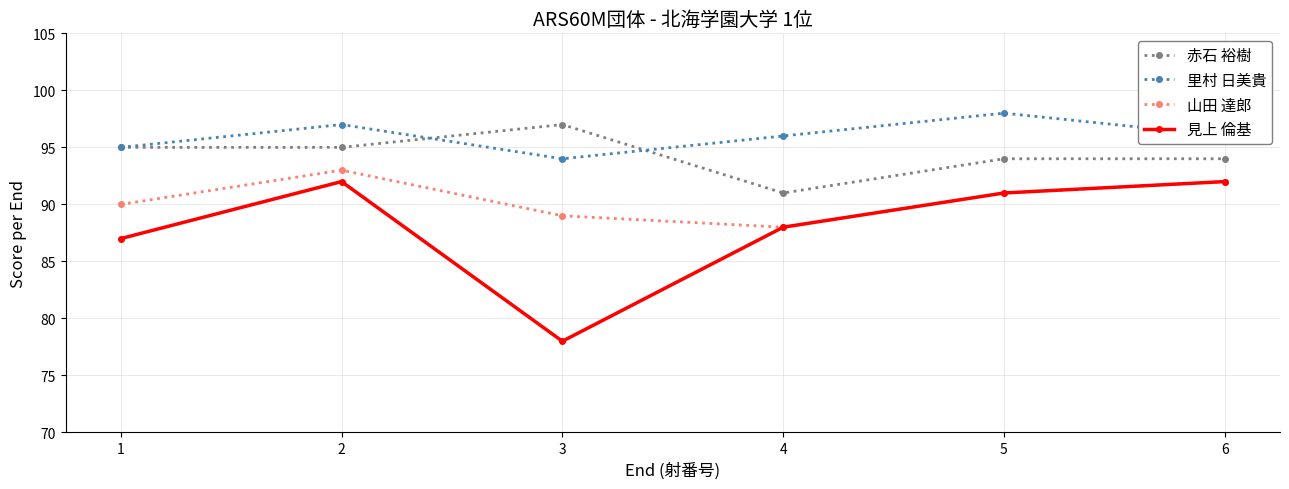

How many data points in 見上 倫基 are less than 91?

3